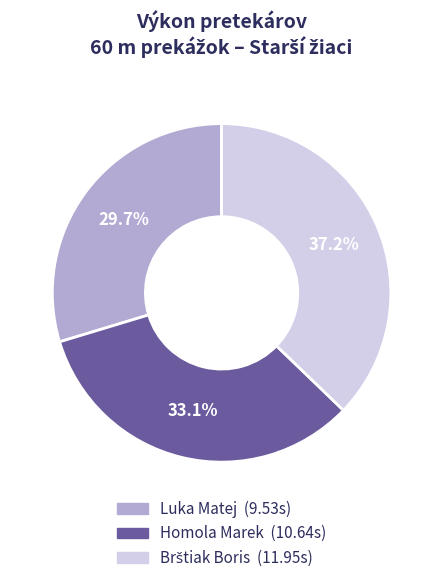

Between Luka Matej and Homola Marek, which is larger?

Homola Marek